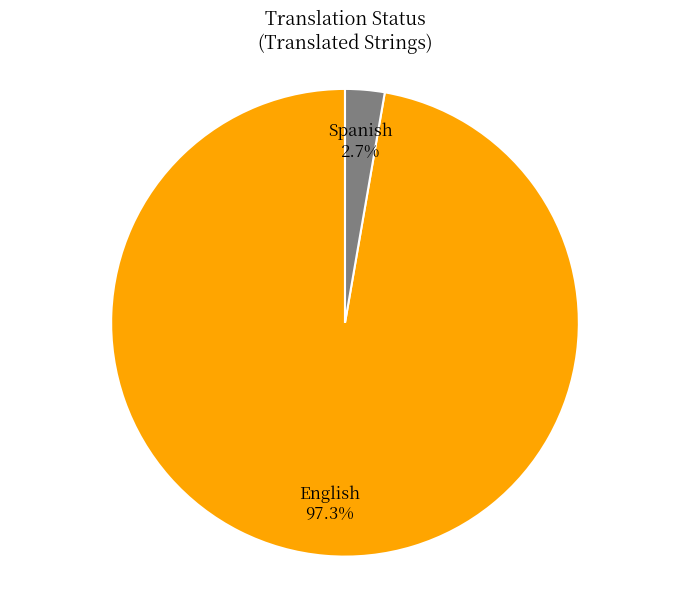

Count the number of slices in the pie.

2